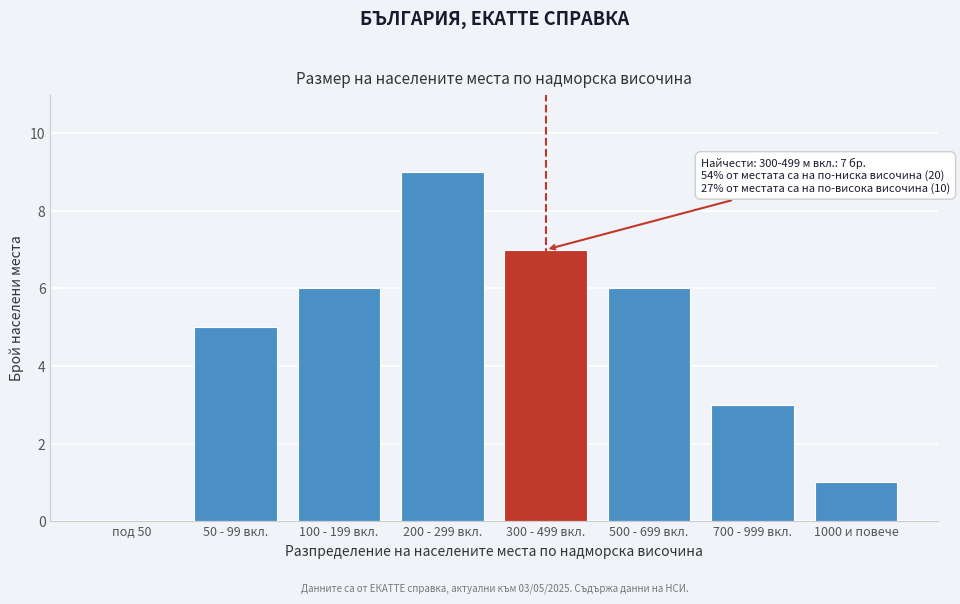

Reading left to right, list all the values displayed in this chart.

под 50=0	50 - 99 вкл.=5	100 - 199 вкл.=6	200 - 299 вкл.=9	300 - 499 вкл.=7	500 - 699 вкл.=6	700 - 999 вкл.=3	1000 и повече=1